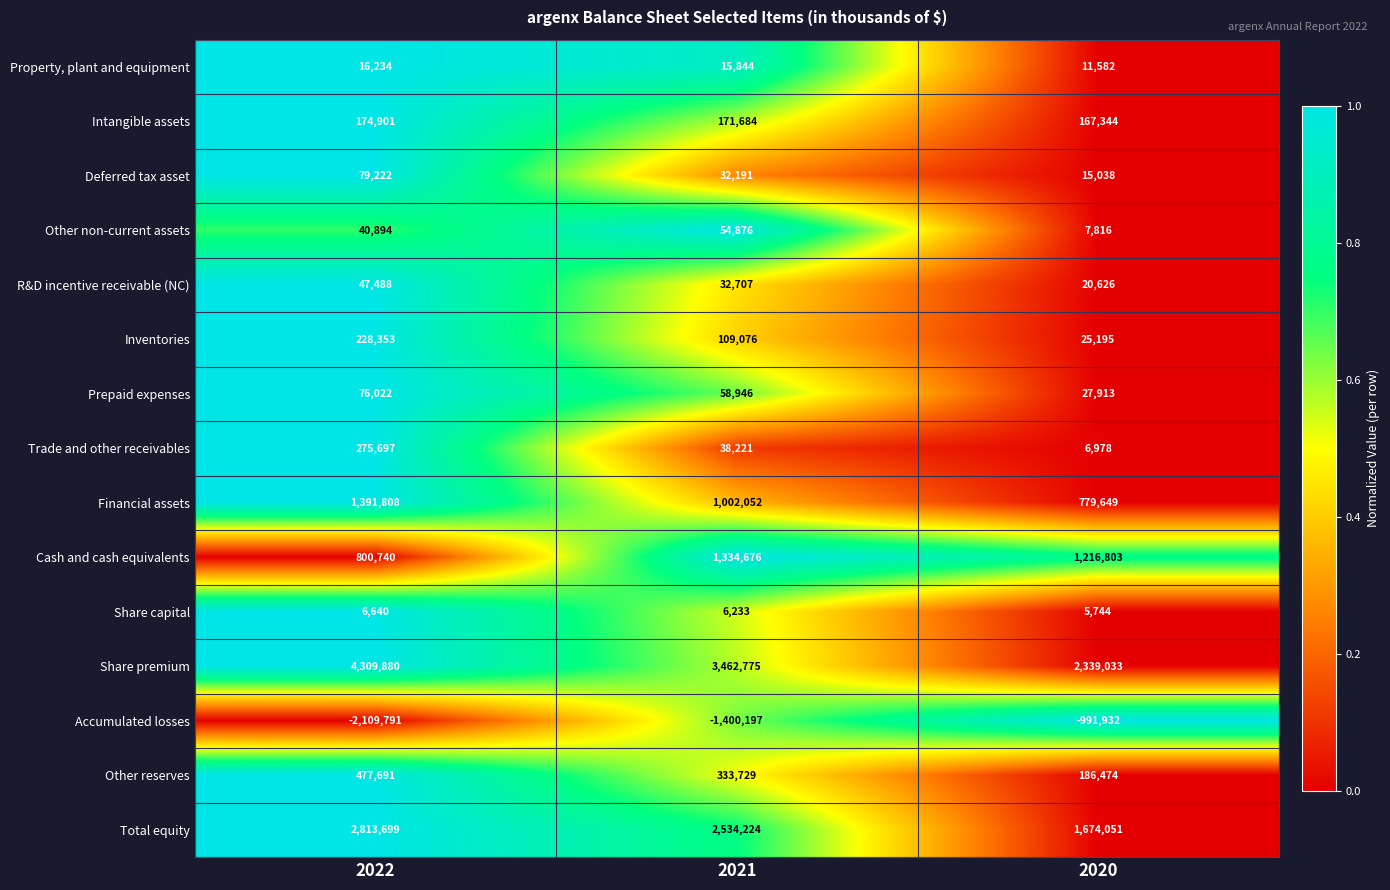

Is it true that R&D incentive receivable (NC) equals 13597 at 2022?

False